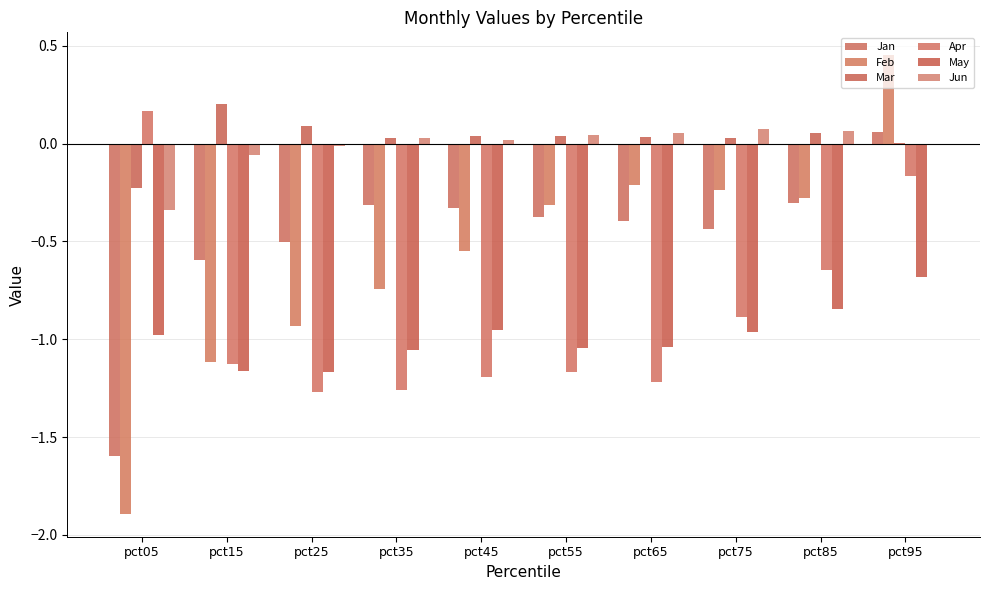

Which category has the highest value in the Mar series?

pct15